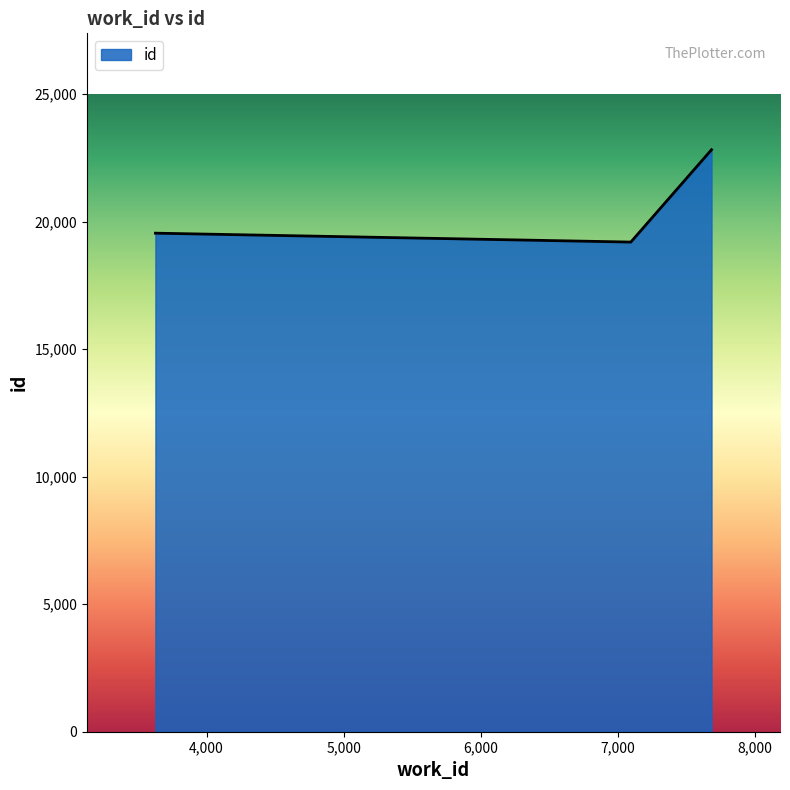

How many lines are shown in the chart?

1